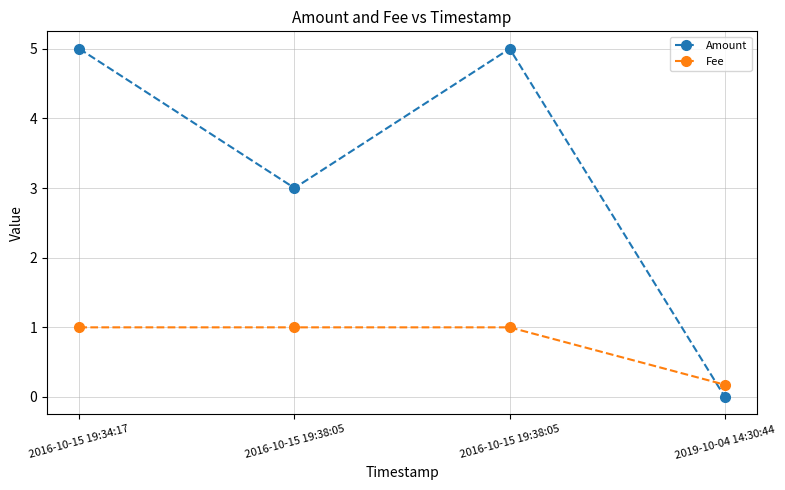

Where is the first local maximum for Amount?

2016-10-15 19:38:05